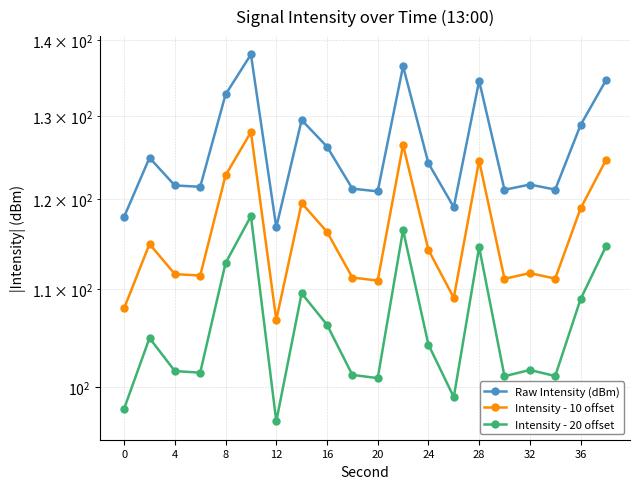

What is the difference between the second highest and second lowest values in the Raw Intensity (dBm) series?

18.5